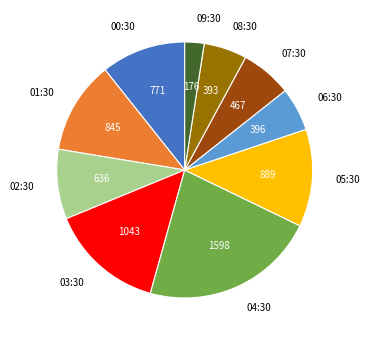

Which has a higher value, 04:30 or 06:30?

04:30